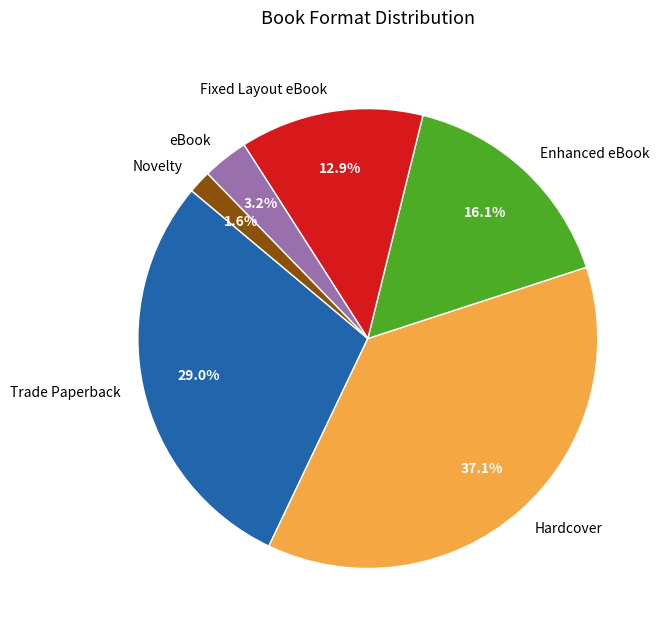

To the nearest percent, what is the difference between the eBook and Enhanced eBook slice percentages?

13%